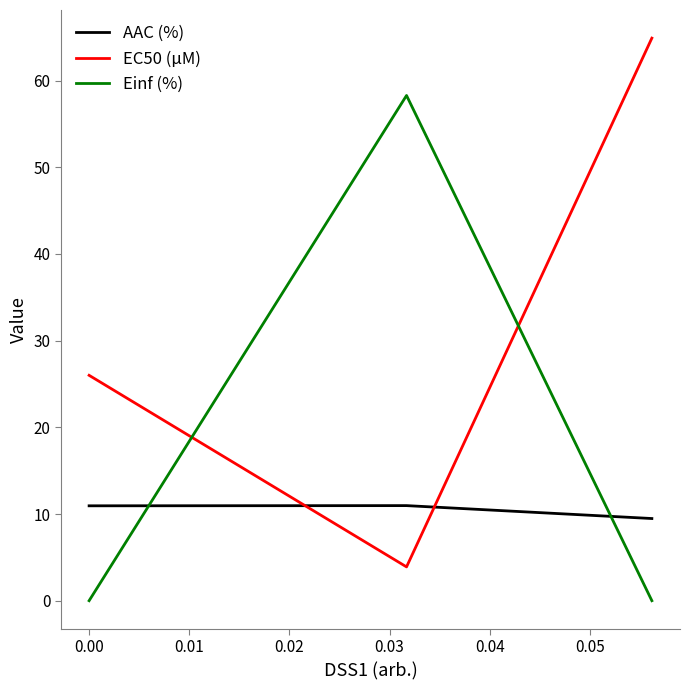

What is the difference between the maximum and minimum values in the AAC (%) series?

1.5